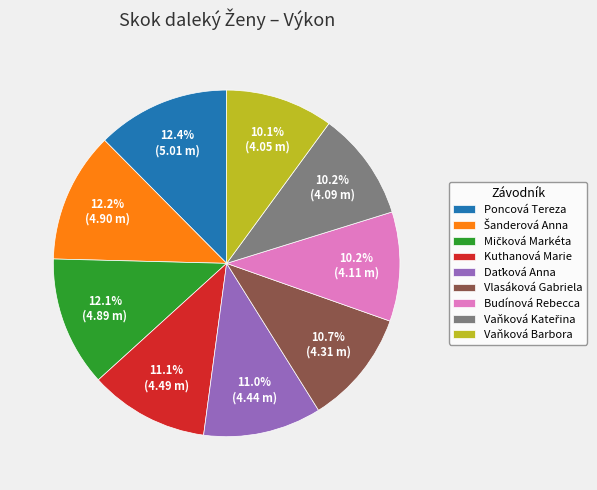

Does Budínová Rebecca represent more than half of the total?

No